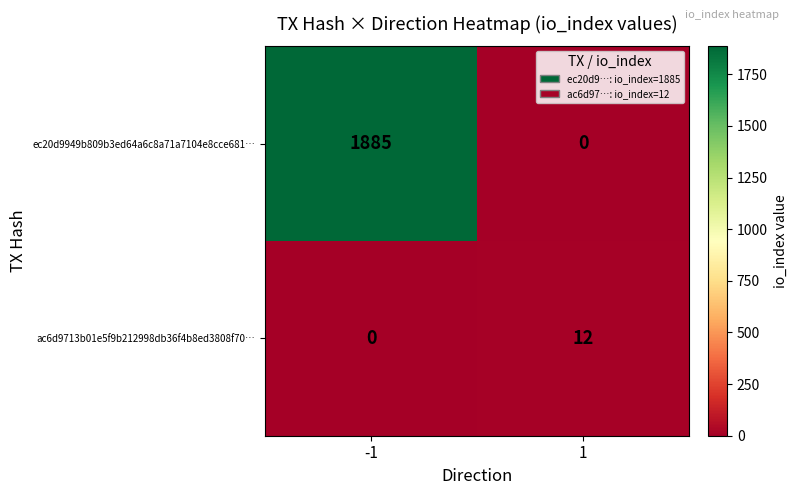

What is the difference between the ac6d9713b01e5f9b212998db36f4b8ed3808f70… values at -1 and 1?

12